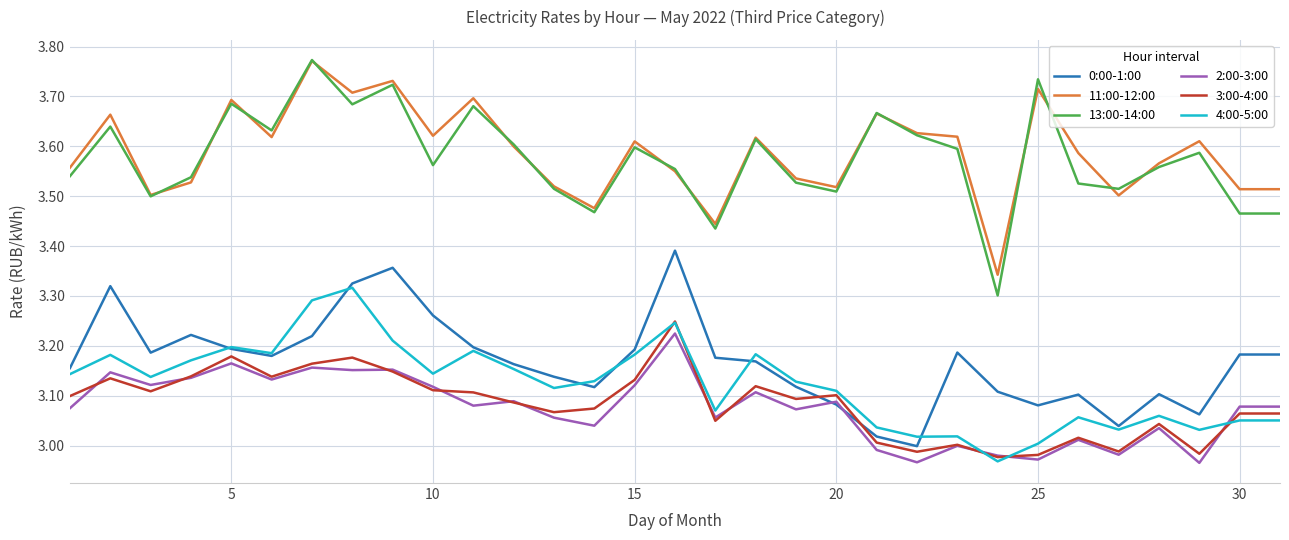

What is the difference between the maximum and minimum values in the 3:00-4:00 series?

0.3